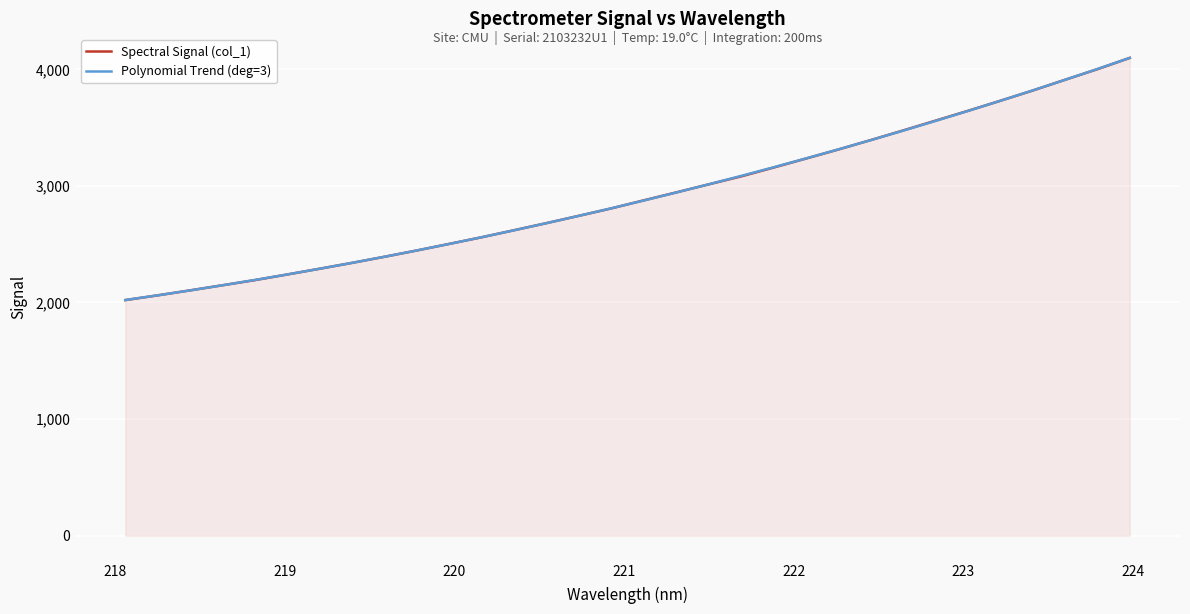

What is the smallest value displayed?

2019.8